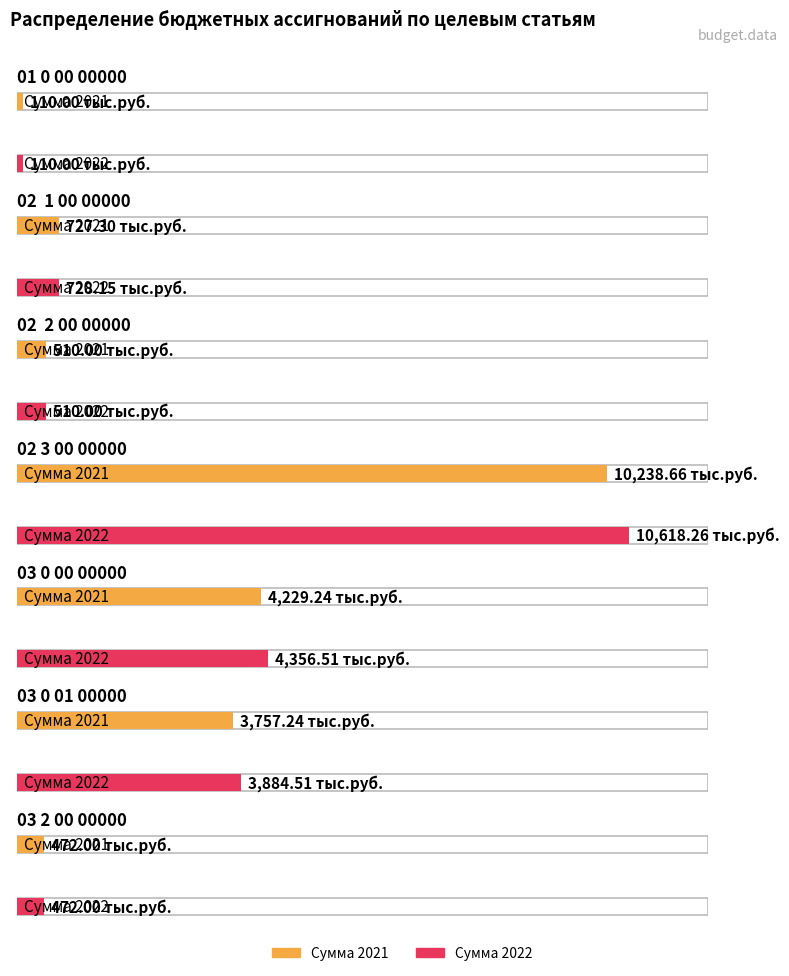

List the labels in order of Сумма 2022 value, largest first.

02 3 00 00000, 03 0 00 00000, 03 0 01 00000, 02  1 00 00000, 02  2 00 00000, 03 2 00 00000, 01 0 00 00000